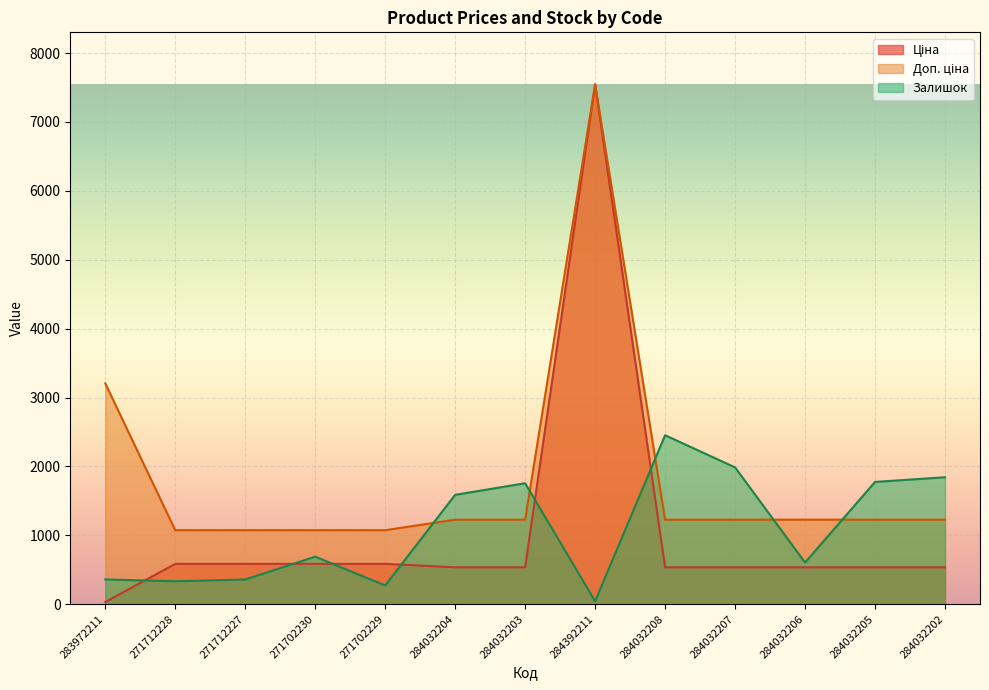

The Залишок series shows 969.5 at 284032207. True or false?

False